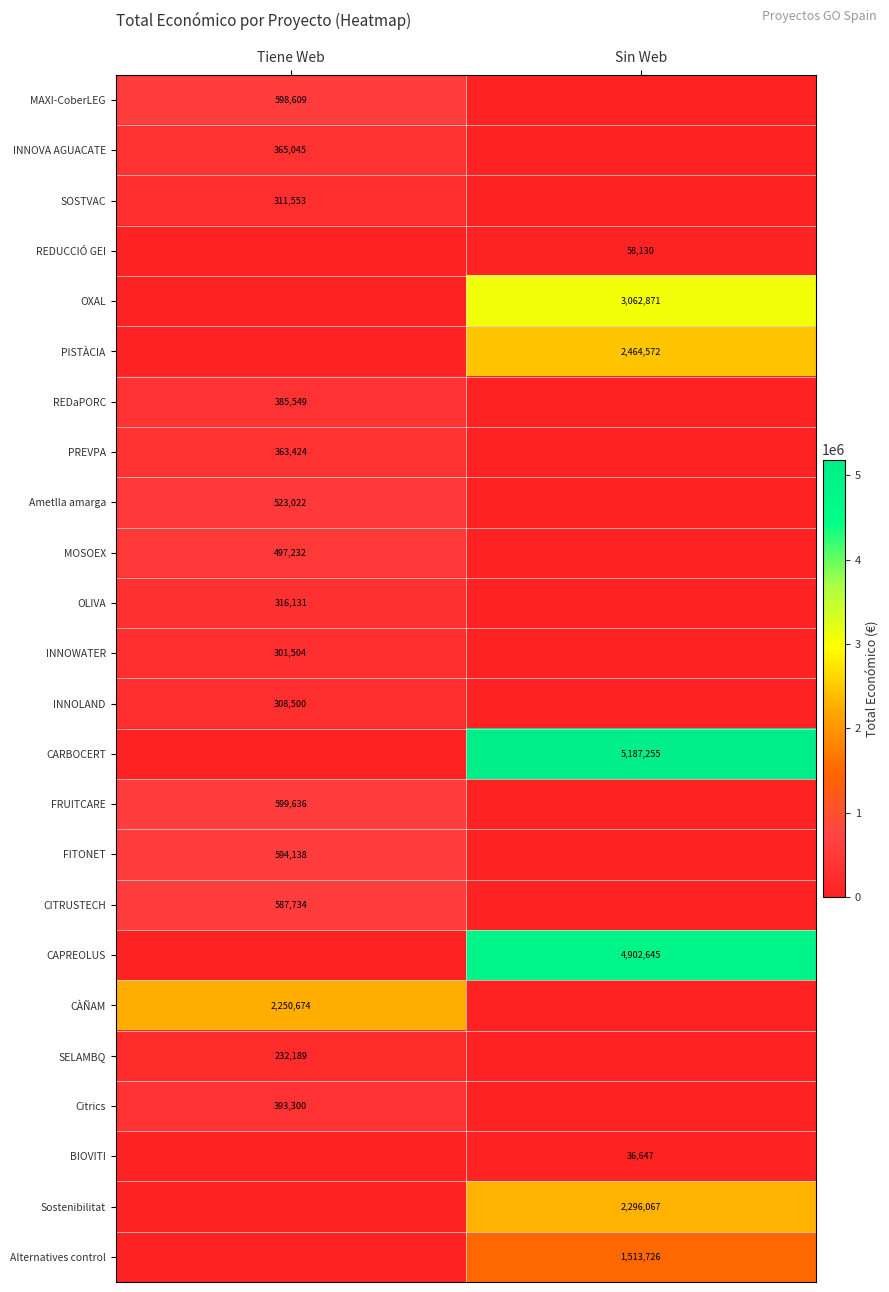

The value of INNOWATER at Tiene Web is 301504. True or false?

True